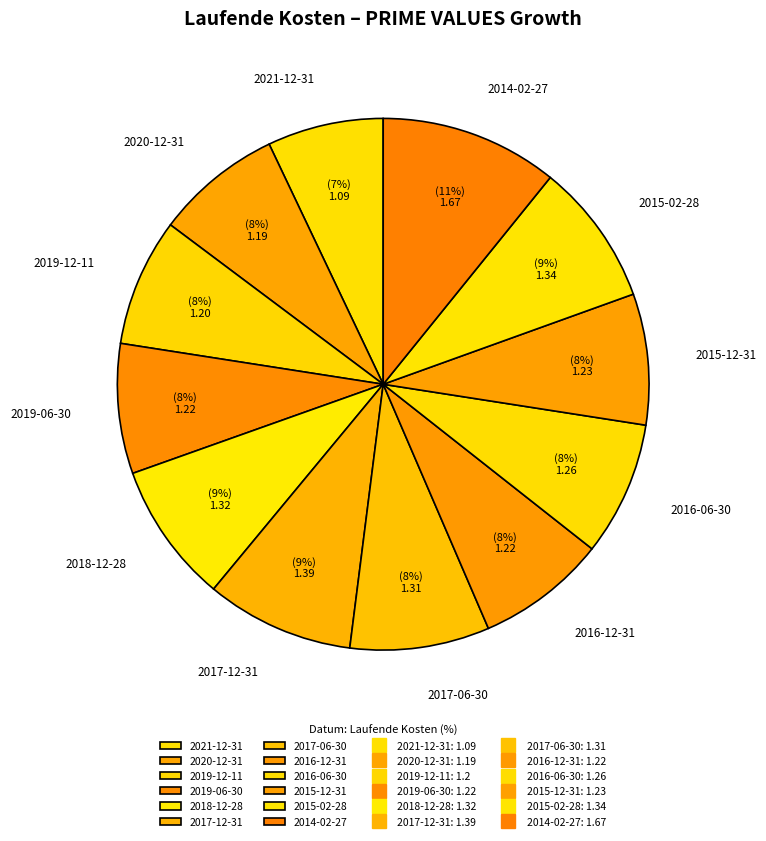

To the nearest percent, what percentage of the pie is 2014-02-27?

11%